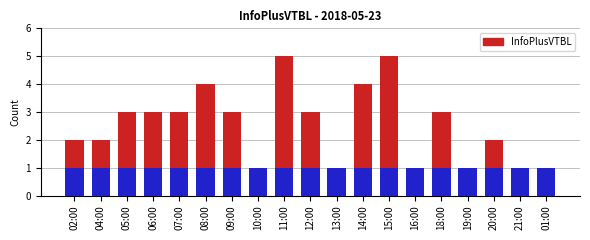

What position from the left is 06:00?

4